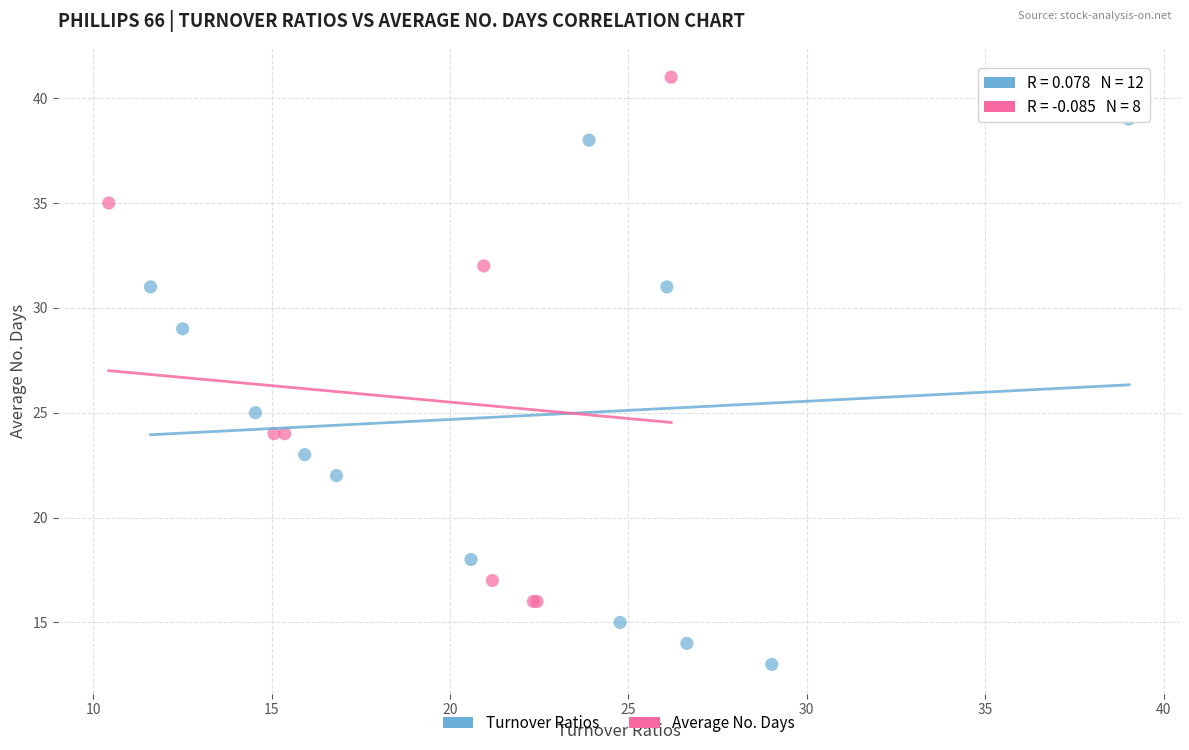

Which series reaches the minimum Y coordinate?

Turnover Ratios